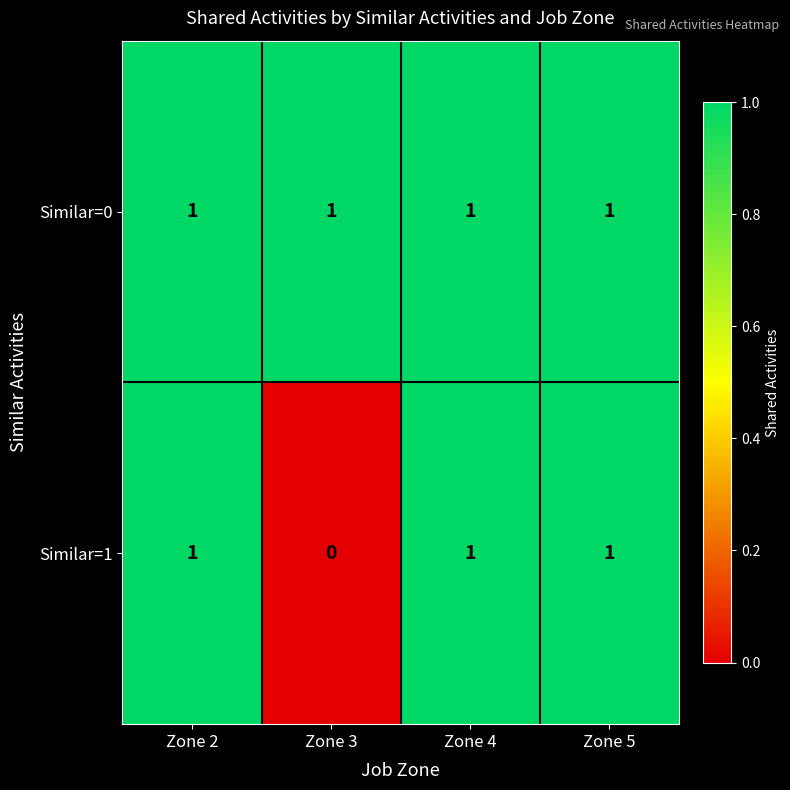

Where is Similar=1 nearest to the value 0?

Zone 3